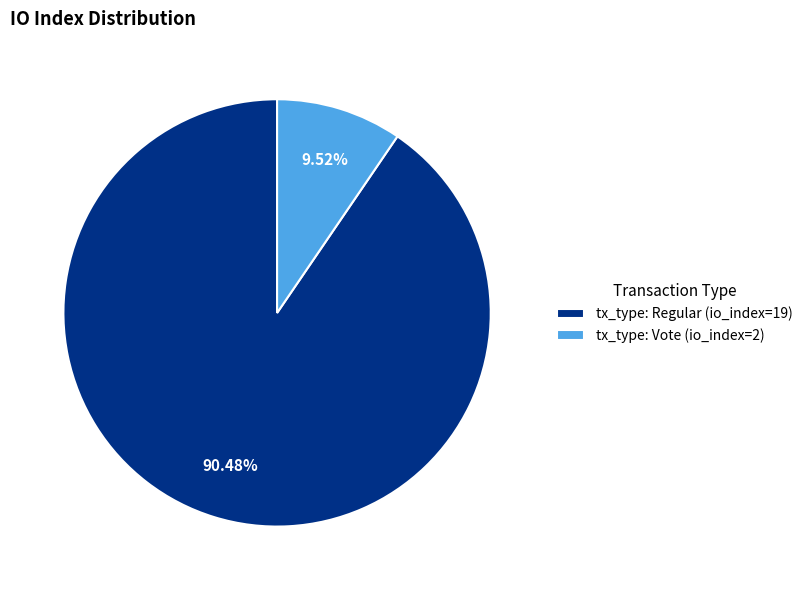

To the nearest percent, what is the difference between the tx_type: Regular (io_index=19) and tx_type: Vote (io_index=2) slice percentages?

81%